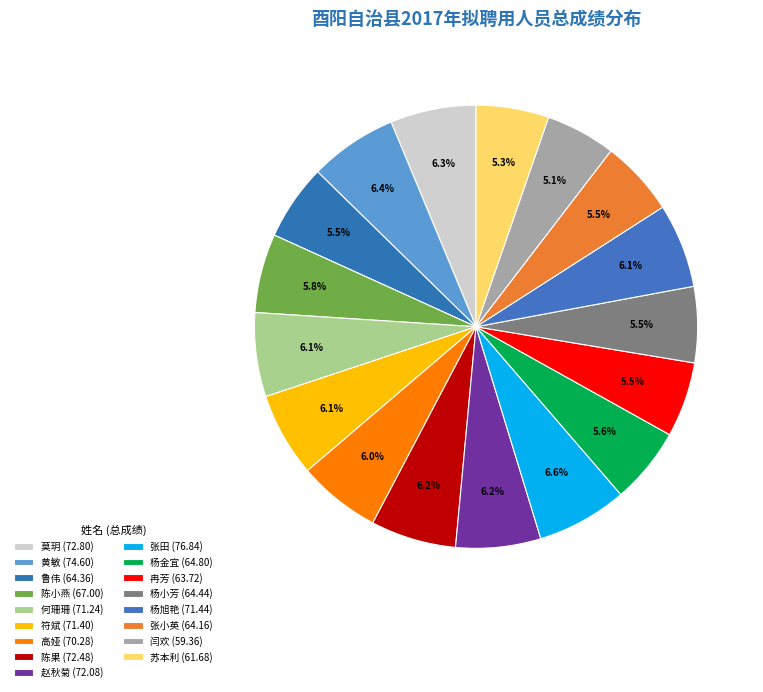

To the nearest percent, what is the combined percentage of 黄敏 and 莫玥?

13%